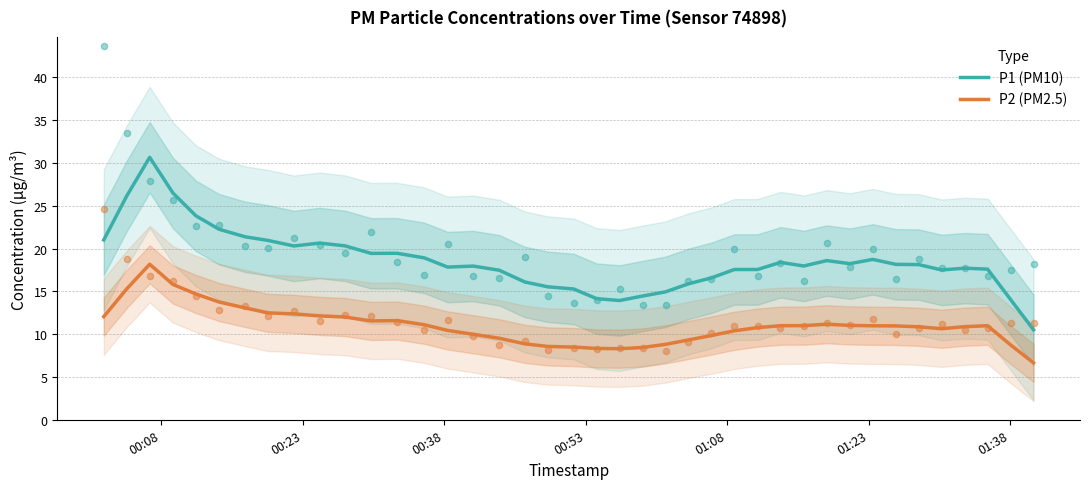

What are all the series names shown in the legend?

P1 (PM10), P2 (PM2.5)